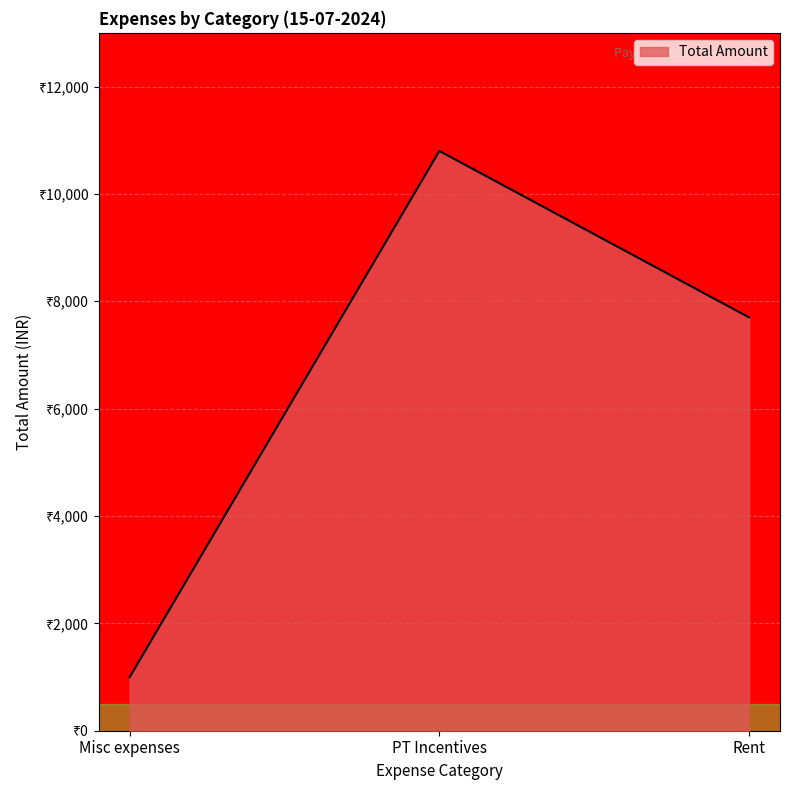

Does the chart display data point markers on the line(s)?

No